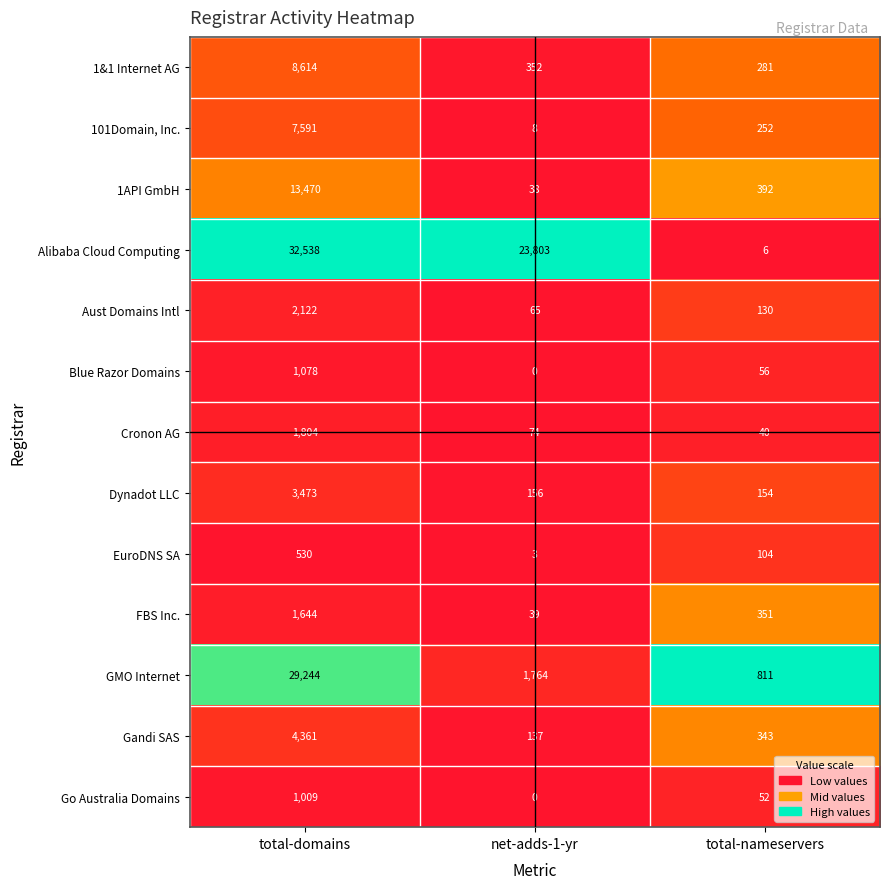

At which category is the sum across all series the highest?

total-domains